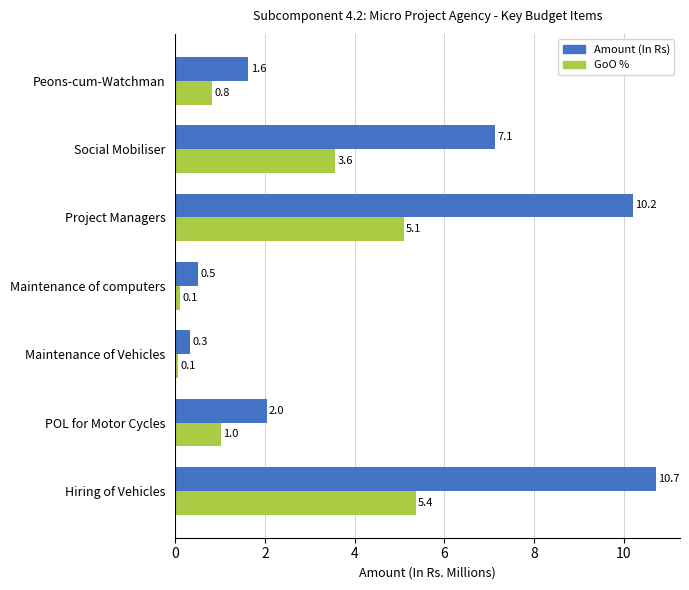

What is the difference between the maximum and second lowest values in the GoO % series?

5.3